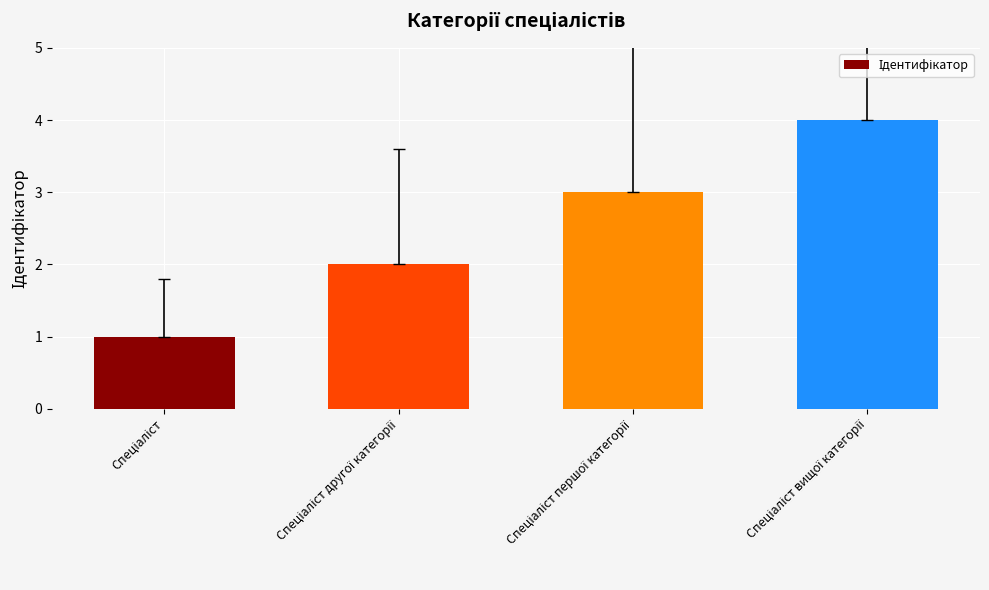

How many data points does each series have?

4